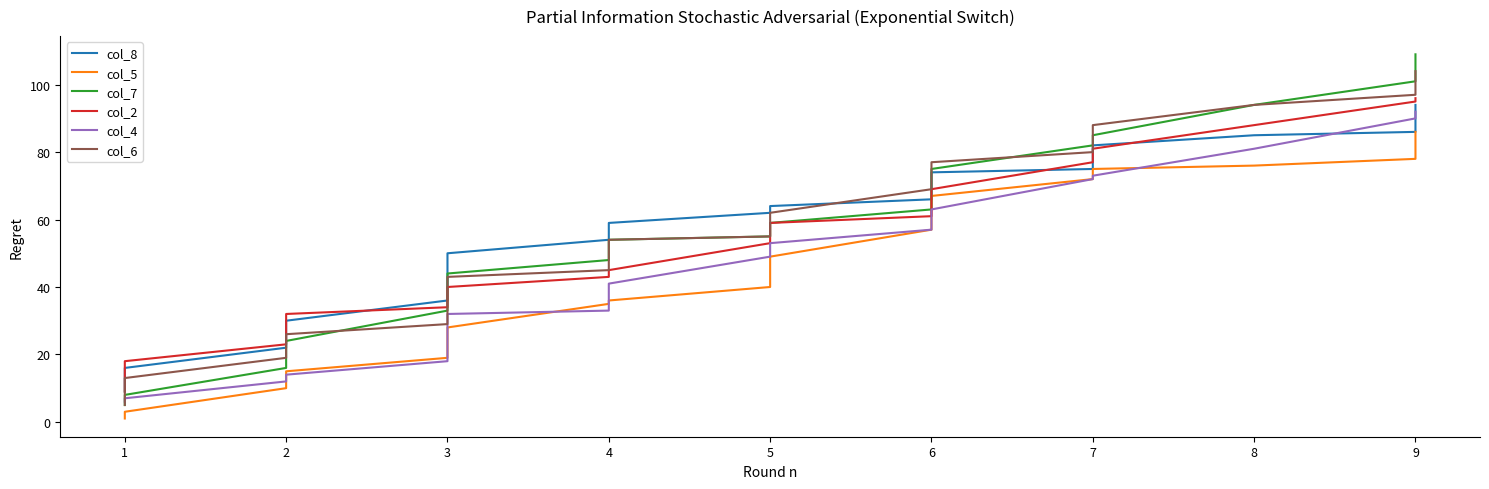

True or false: col_8 and col_5 cross at least once.

False